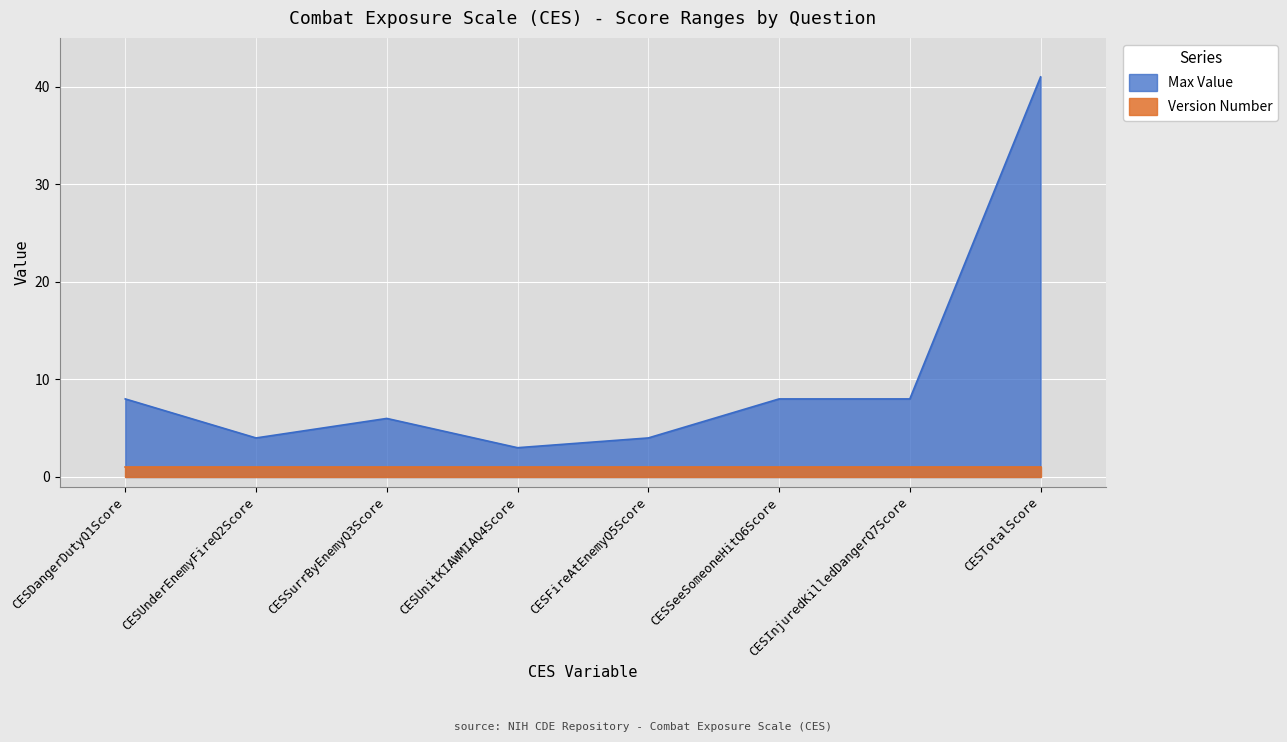

What is the change in value from CESUnderEnemyFireQ2Score to CESSeeSomeoneHitQ6Score?

+4